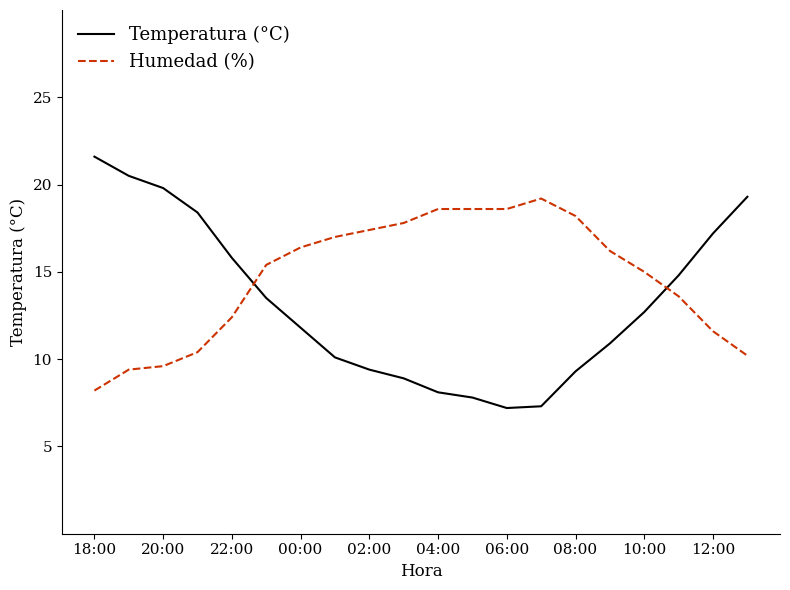

What is the lowest value of the Temperatura (°C) series?

7.2